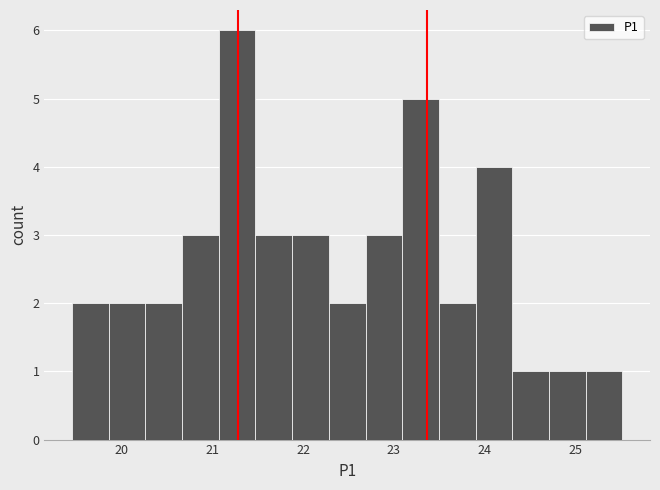

Reading left to right, transcribe this chart: for each bar, give the range it covers on the x-axis and its height. Neither the bar edges nor the heights are printed on the chart, so give them approximately, as read against the axes.

19.5 to 19.9: 2
19.9 to 20.3: 2
20.3 to 20.7: 2
20.7 to 21.1: 3
21.1 to 21.5: 6
21.5 to 21.9: 3
21.9 to 22.3: 3
22.3 to 22.7: 2
22.7 to 23.1: 3
23.1 to 23.5: 5
23.5 to 23.9: 2
23.9 to 24.3: 4
24.3 to 24.7: 1
24.7 to 25.1: 1
25.1 to 25.5: 1